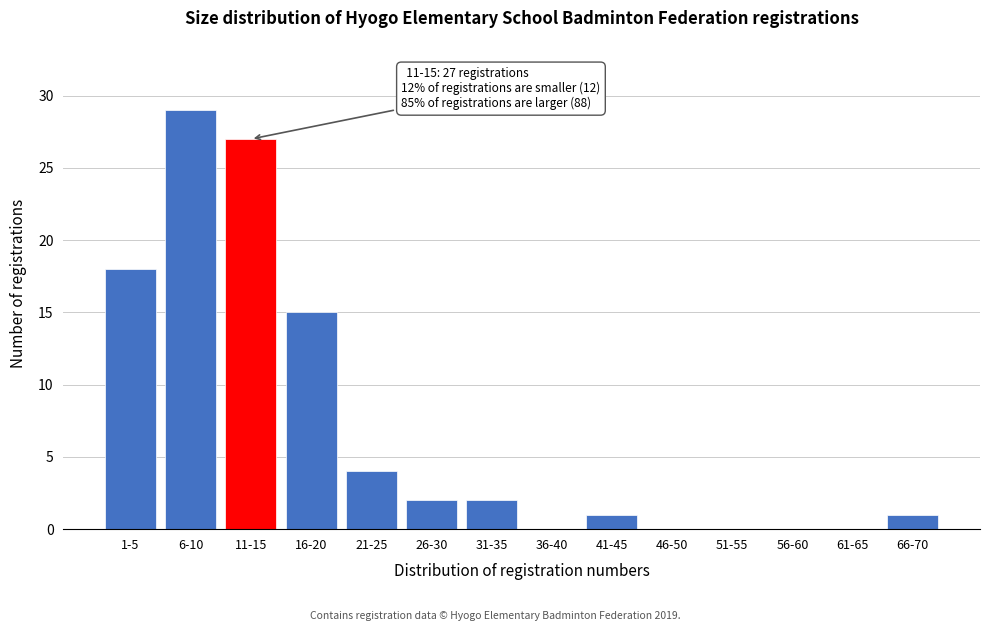

Reading left to right, list all the values displayed in this chart.

1-5=18	6-10=29	11-15=27	16-20=15	21-25=4	26-30=2	31-35=2	36-40=0	41-45=1	46-50=0	51-55=0	56-60=0	61-65=0	66-70=1